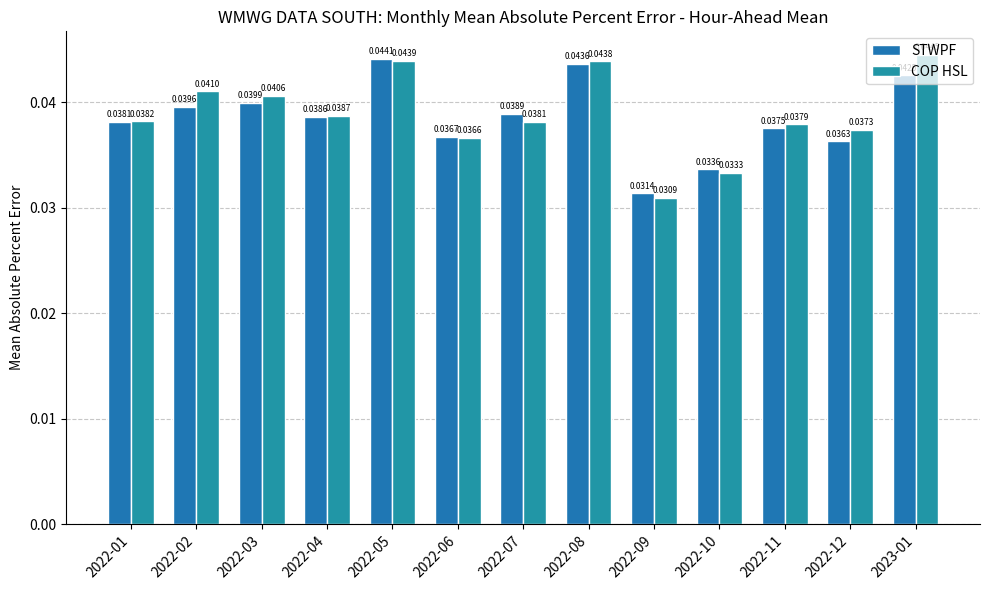

The value of COP HSL at 2022-11 is 0.0. True or false?

True